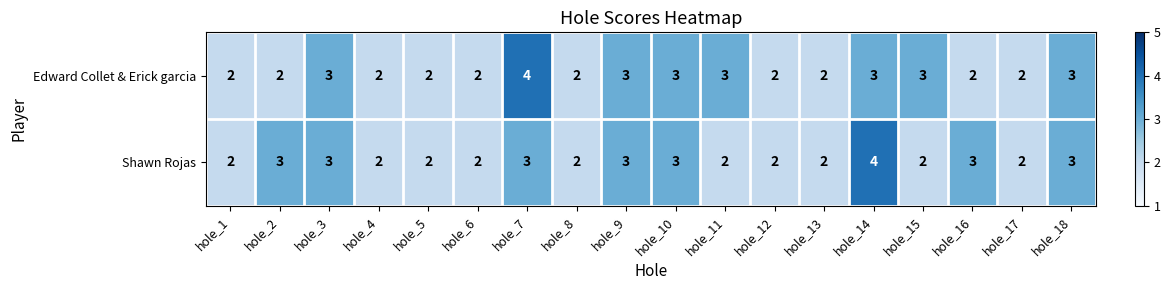

What is the sum of all Edward Collet & Erick garcia values?

45